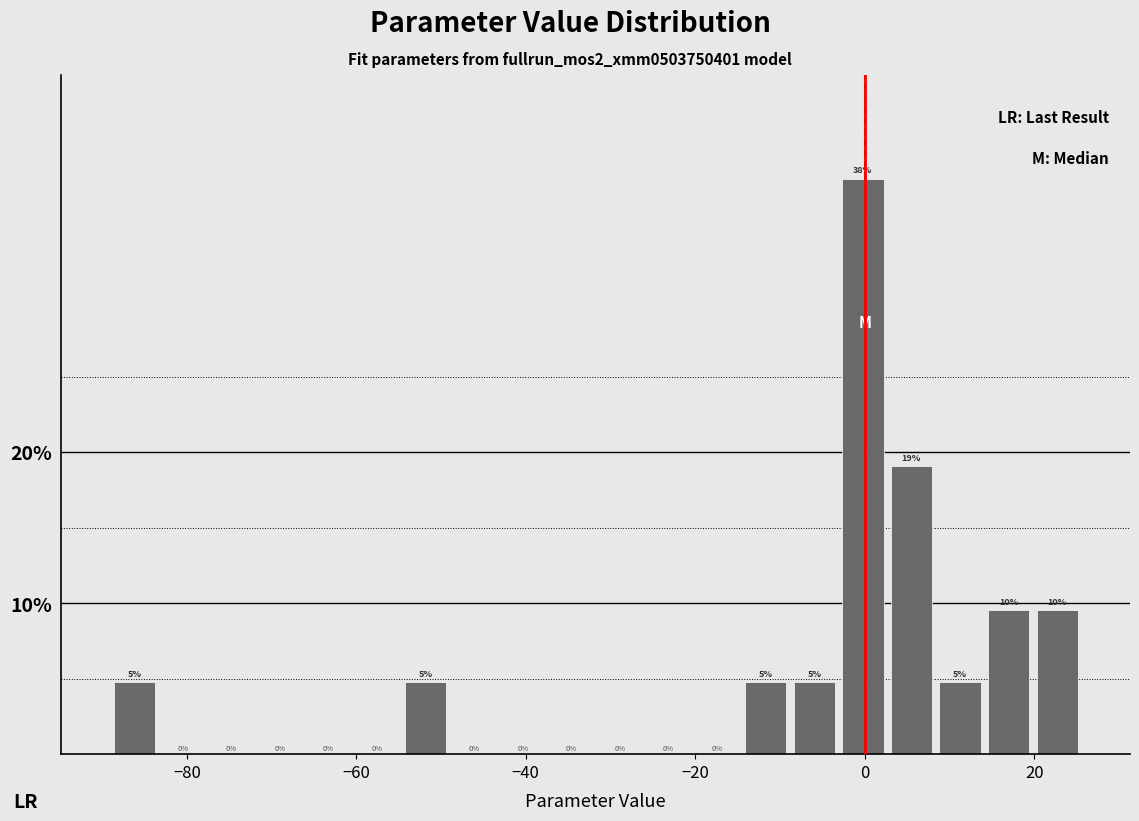

Read against the x-axis, roughly where is the centre of the tallest bar?

0